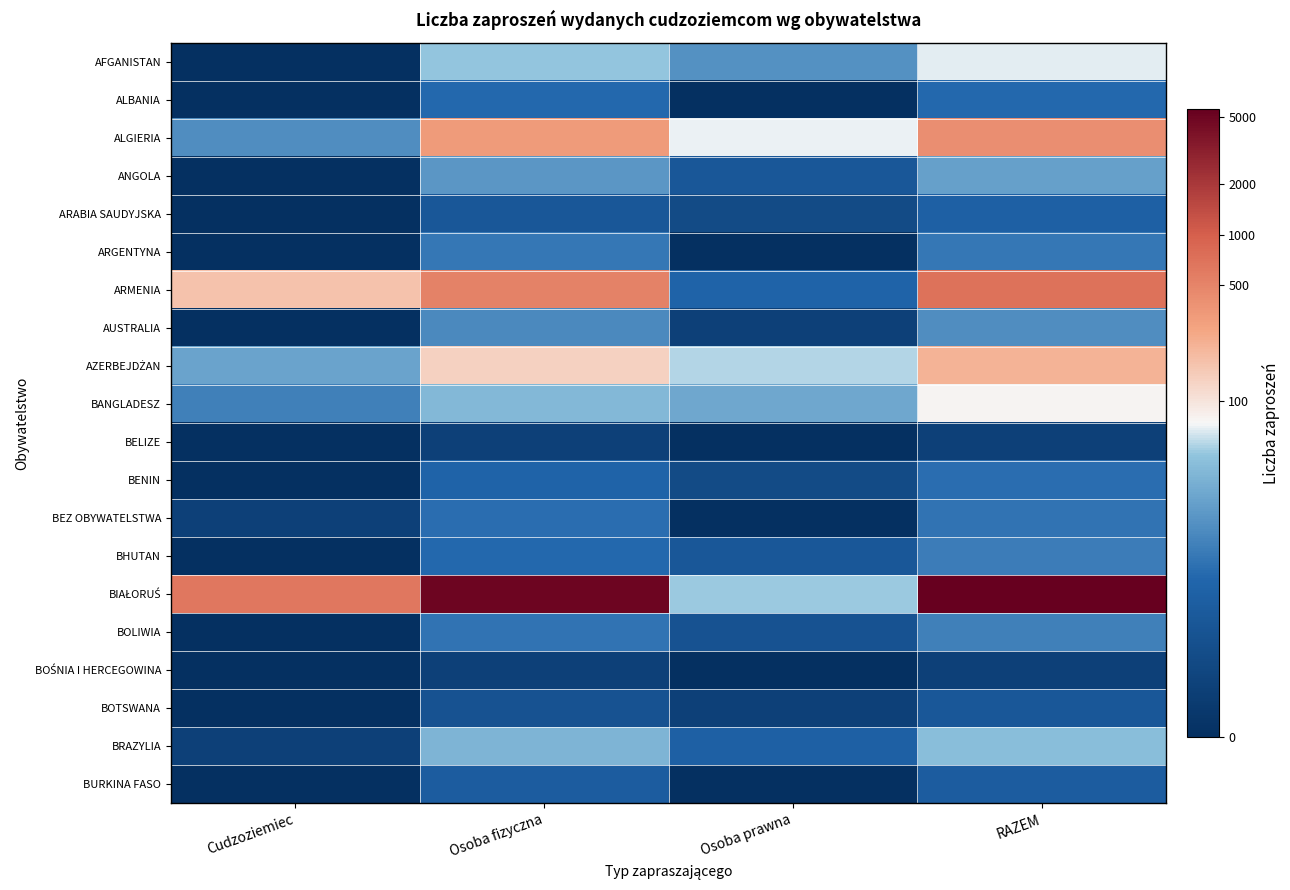

Rank the series at Osoba prawna from lowest to highest value.

ALBANIA, ARGENTYNA, BELIZE, BEZ OBYWATELSTWA, BOŚNIA I HERCEGOWINA, BURKINA FASO, AUSTRALIA, BOTSWANA, ARABIA SAUDYJSKA, BENIN, BOLIWIA, ANGOLA, BHUTAN, BRAZYLIA, ARMENIA, AFGANISTAN, BANGLADESZ, BIAŁORUŚ, AZERBEJDŻAN, ALGIERIA